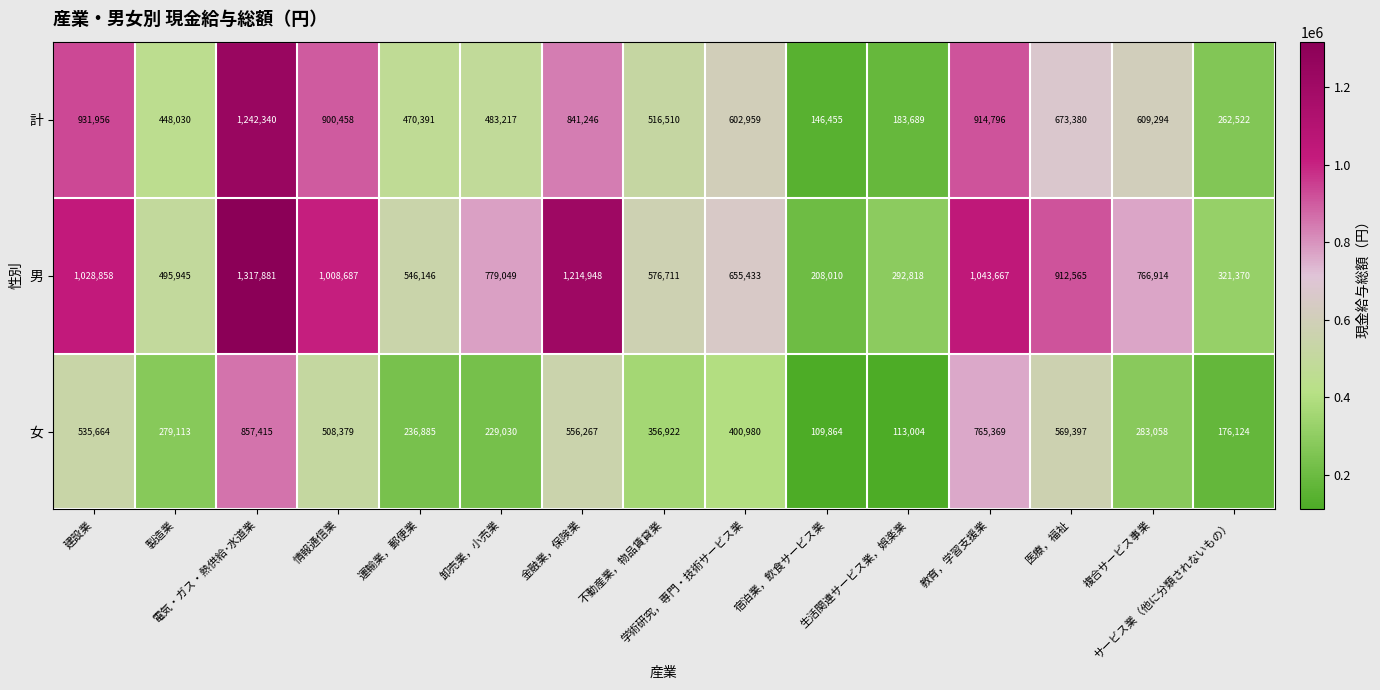

What is the average value of the 男 series?

744600